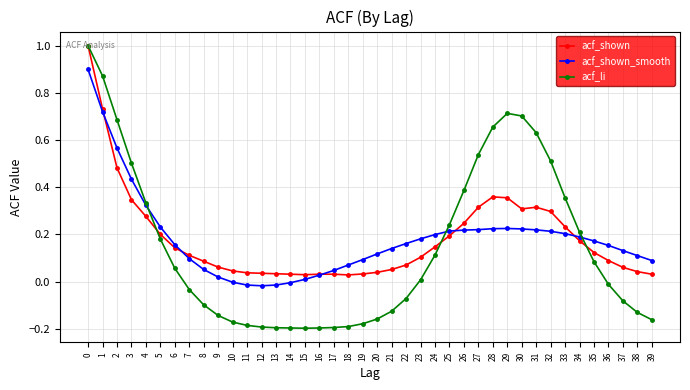

True or false: acf_shown has more than 1 points higher than both neighbors.

True